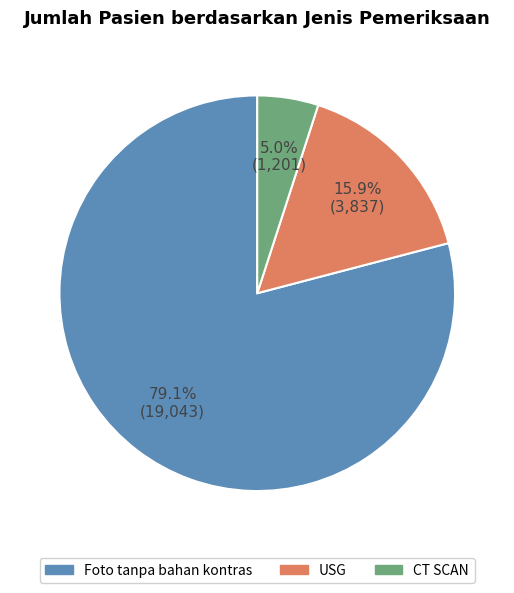

To the nearest percent, what is the difference between the largest and smallest slice percentages?

74%